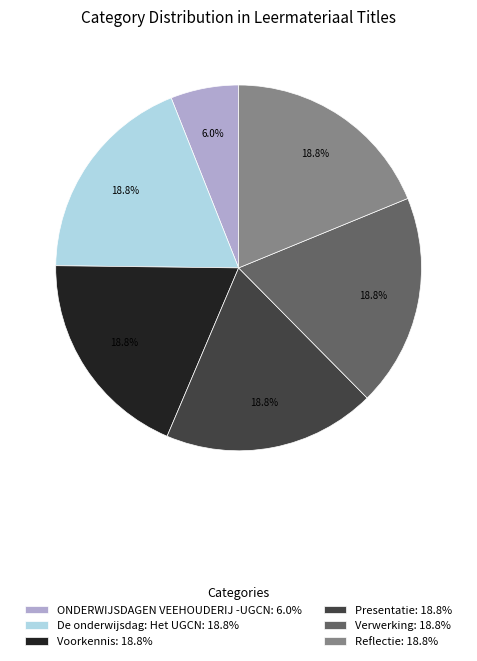

To the nearest percent, what is the average slice percentage?

17%